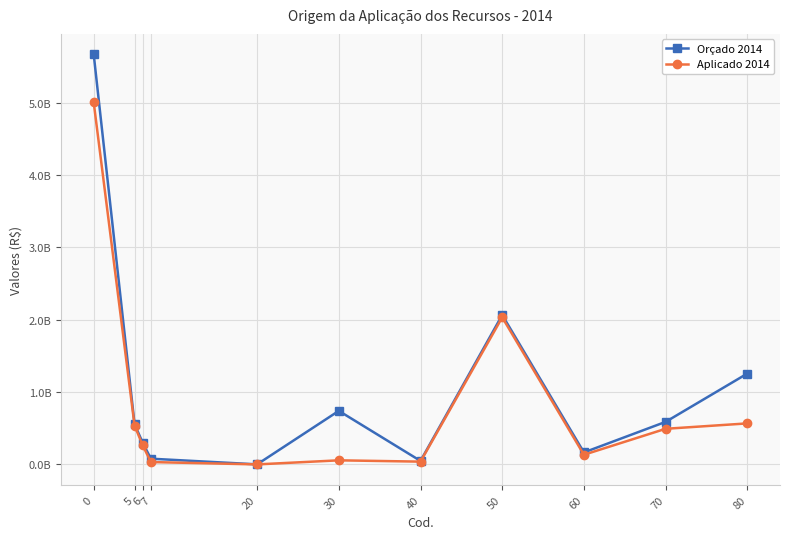

List the series in order of their overall mean, lowest first.

Aplicado 2014, Orçado 2014